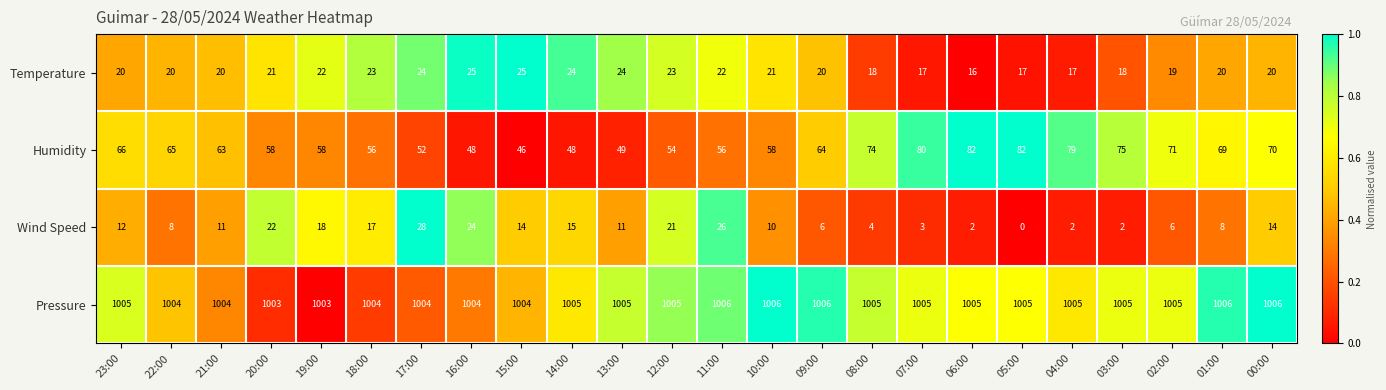

What is the maximum value for Pressure?

1006